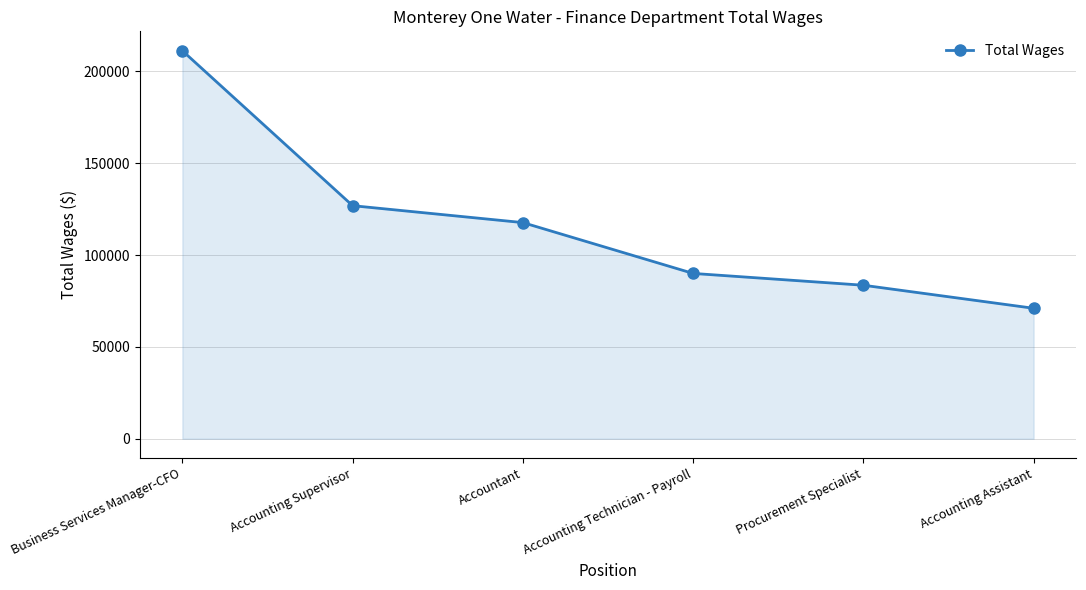

What value does the data have at Business Services Manager-CFO?

211306